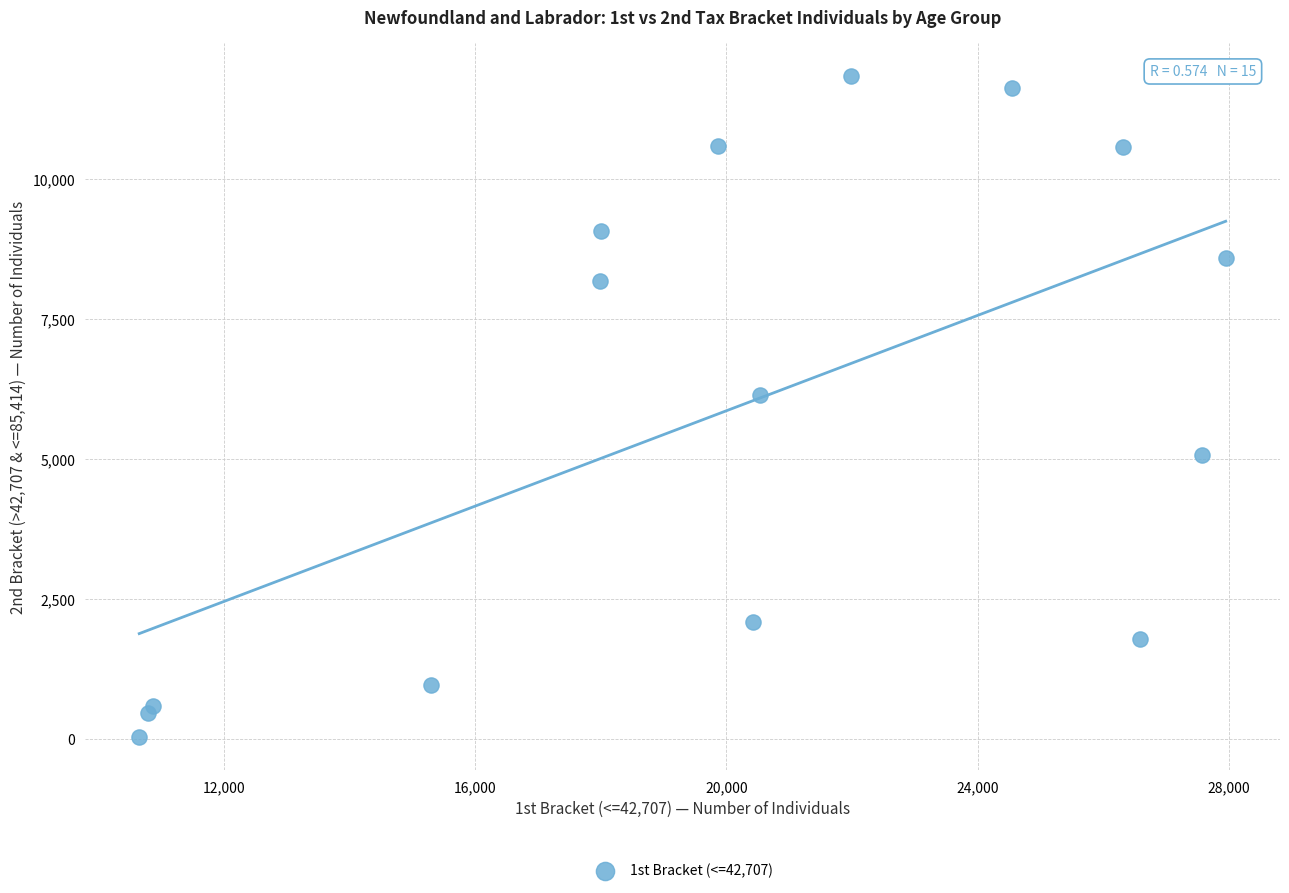

What Y value in the scatter plot is closest to 5940?

6150